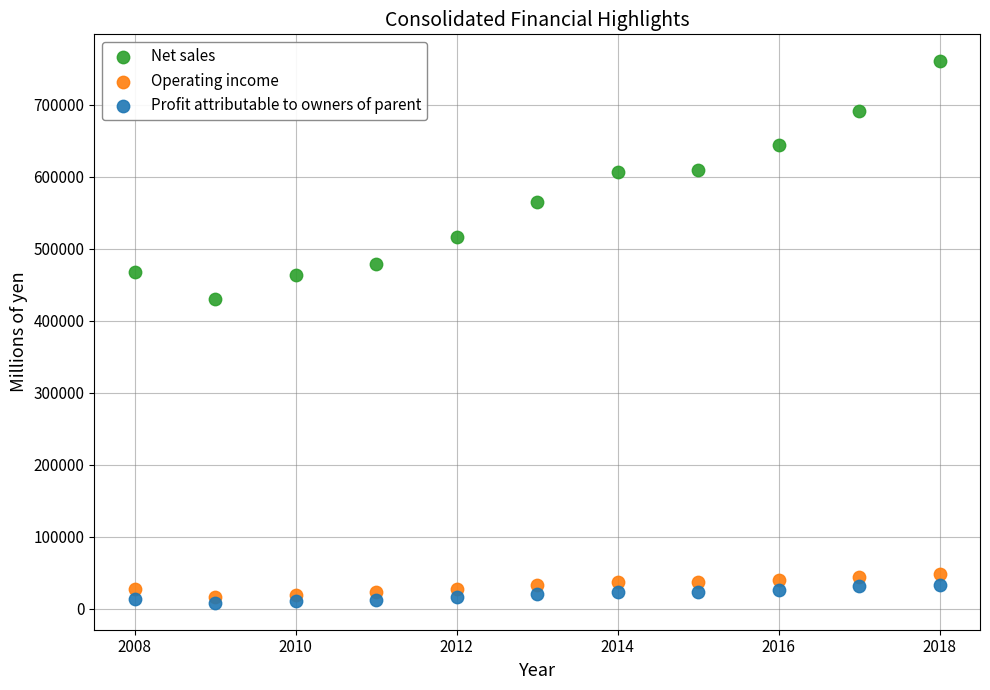

What are all the series names shown in the legend?

Net sales, Operating income, Profit attributable to owners of parent